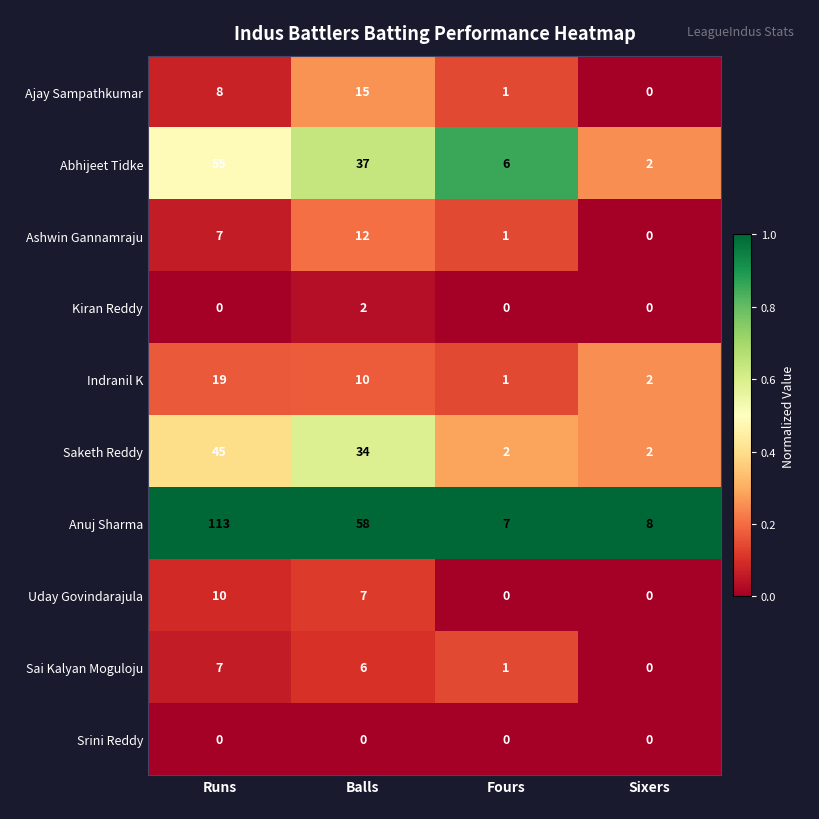

What is the total value across all series at Fours?

19